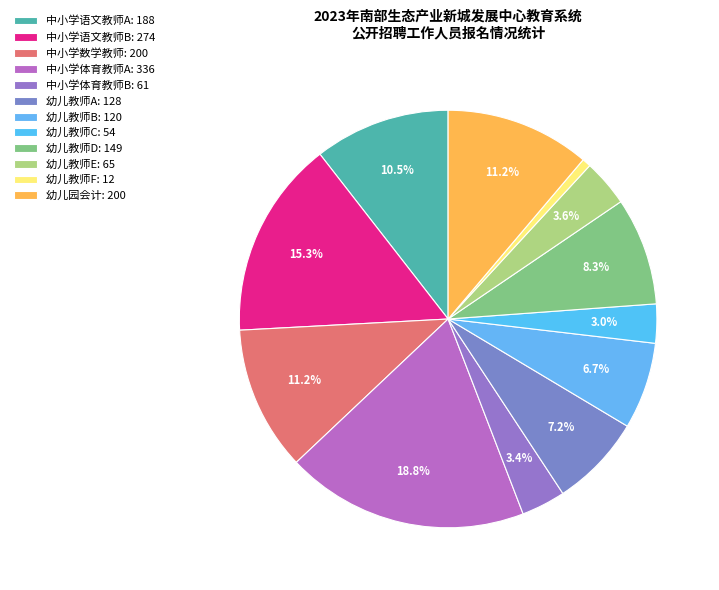

Between 幼儿教师C and 中小学体育教师A, which is larger?

中小学体育教师A